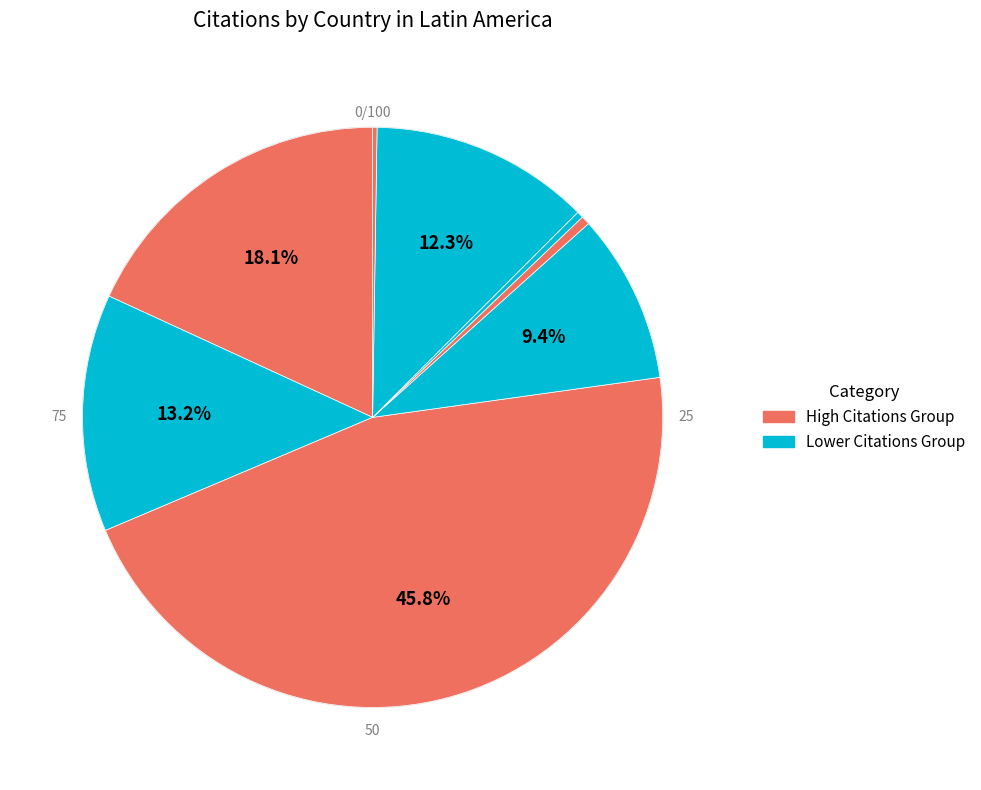

Count the number of slices in the pie.

9